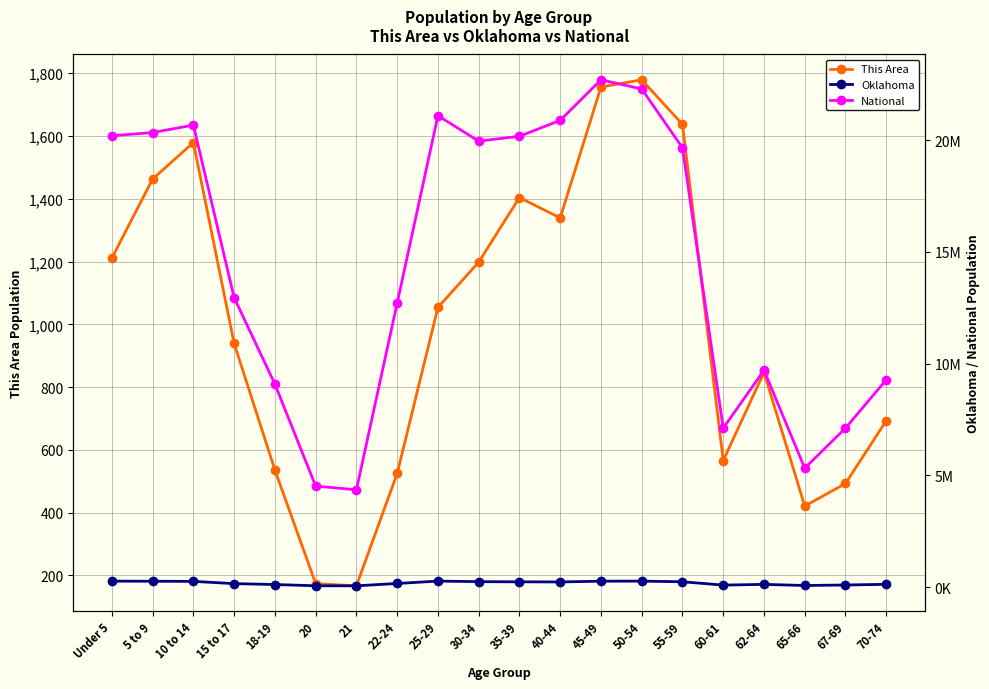

Rank the series by their maximum value, from lowest to highest.

This Area, Oklahoma, National